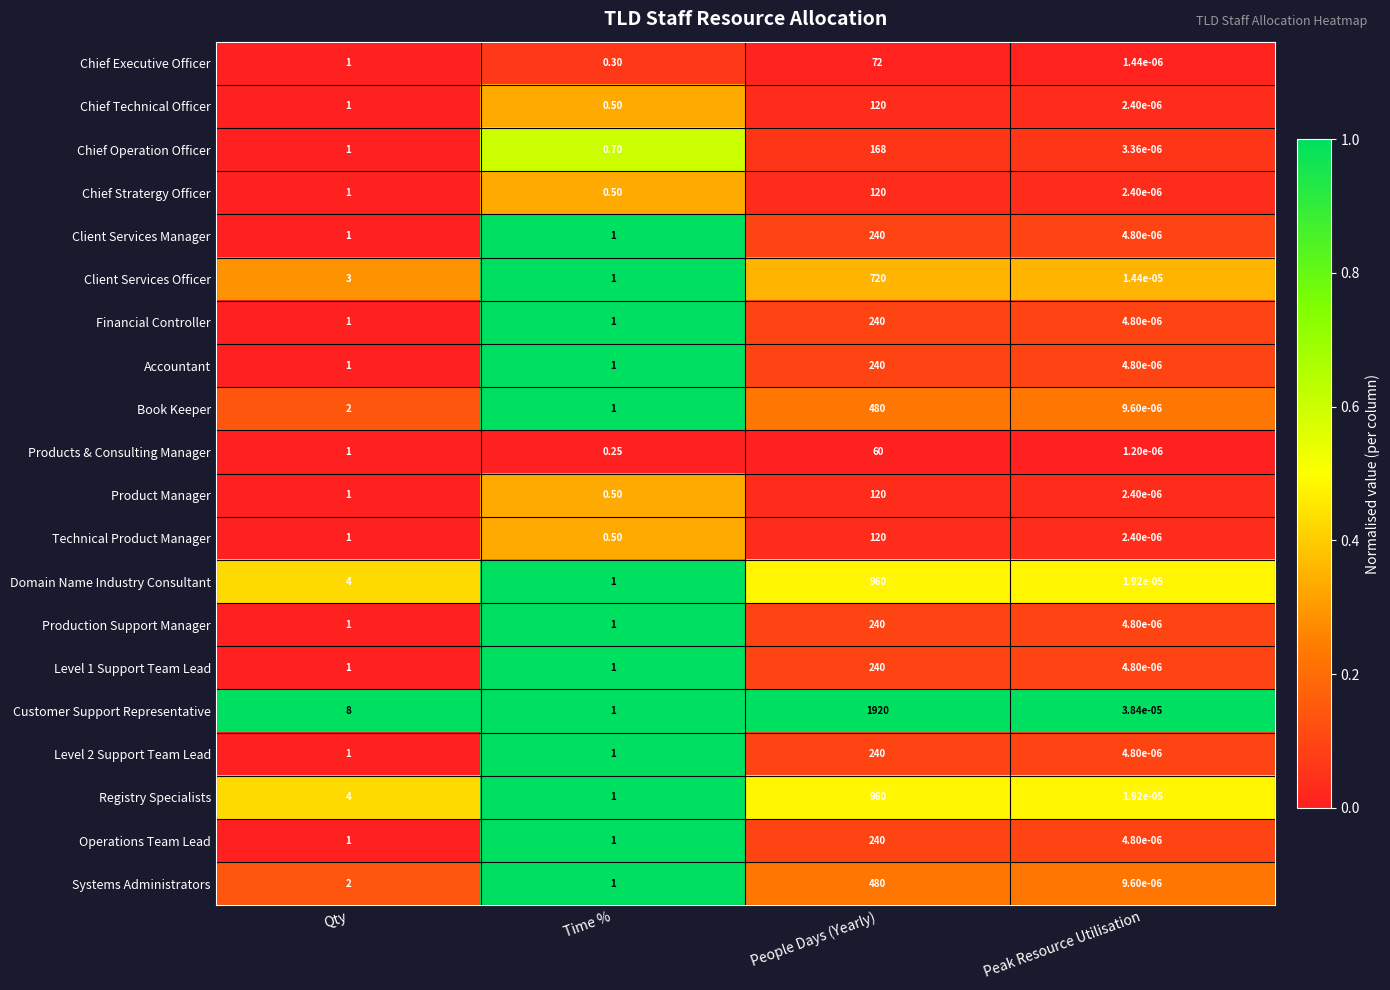

Which series has the widest spread of values?

Customer Support Representative